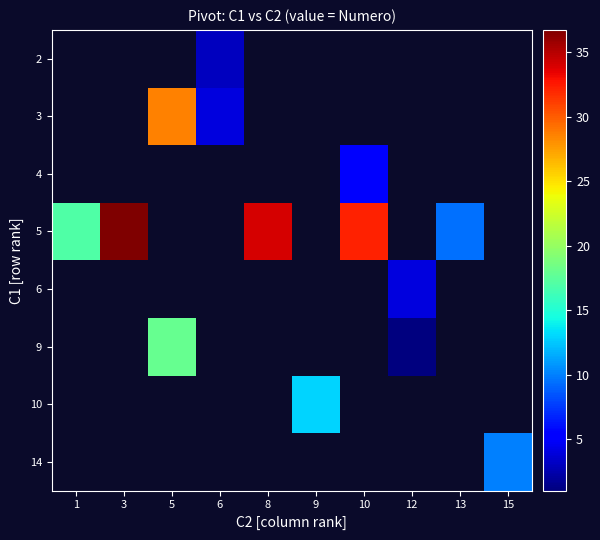

How many series are shown in this chart?

8